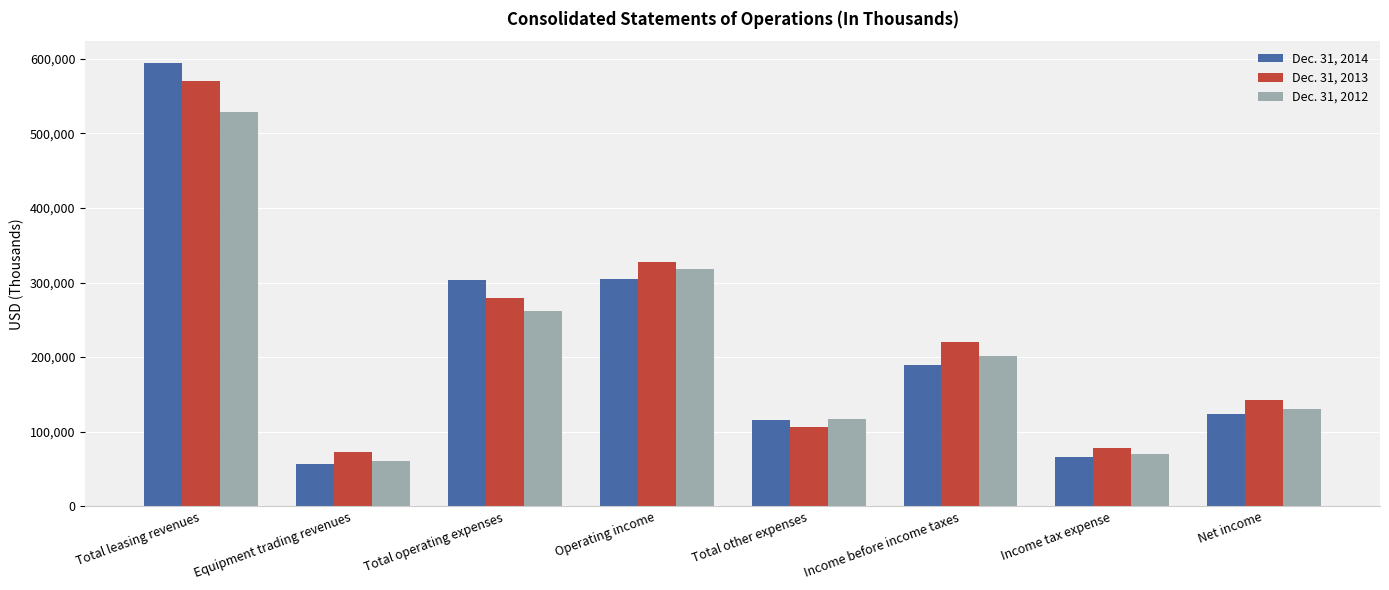

What is the spread (max minus min) of values at Income tax expense?

12238